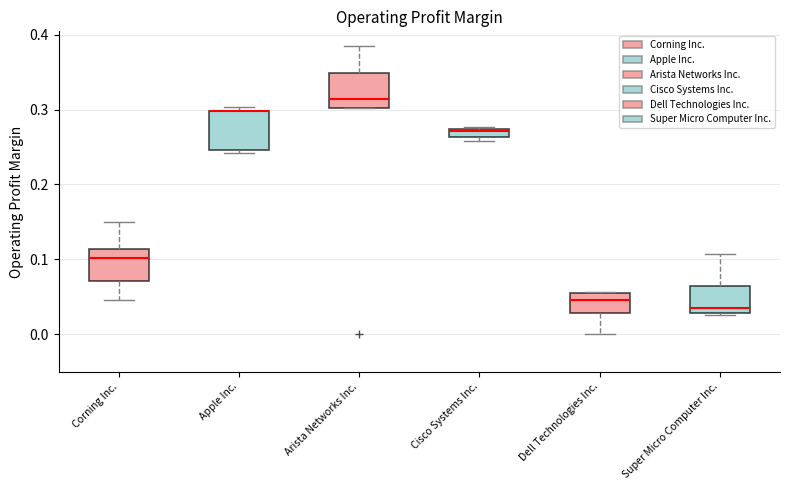

Where is the lower edge of the box for Apple Inc. on the y-axis? The values are not printed on the chart, so give them approximately, as read against the axis.

0.25